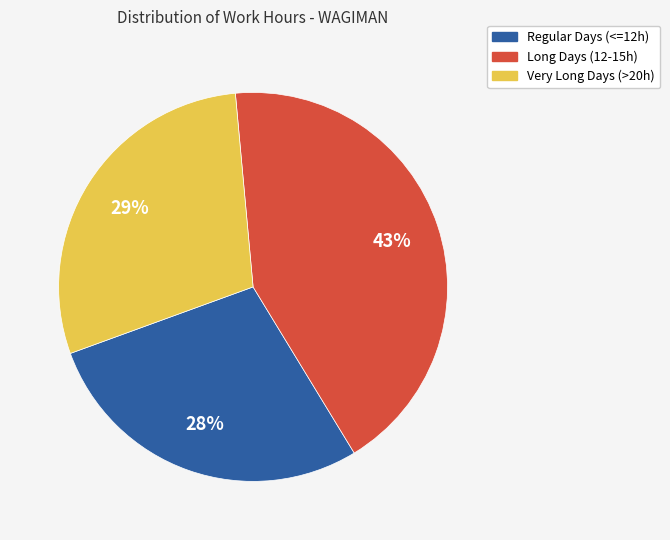

Is there a majority slice in this chart?

No